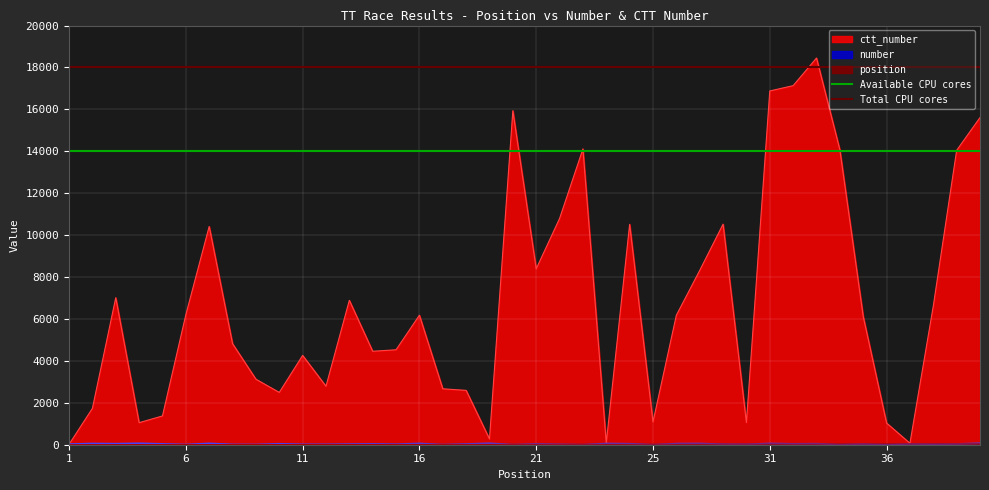

What is the maximum value shown in the chart?

18000